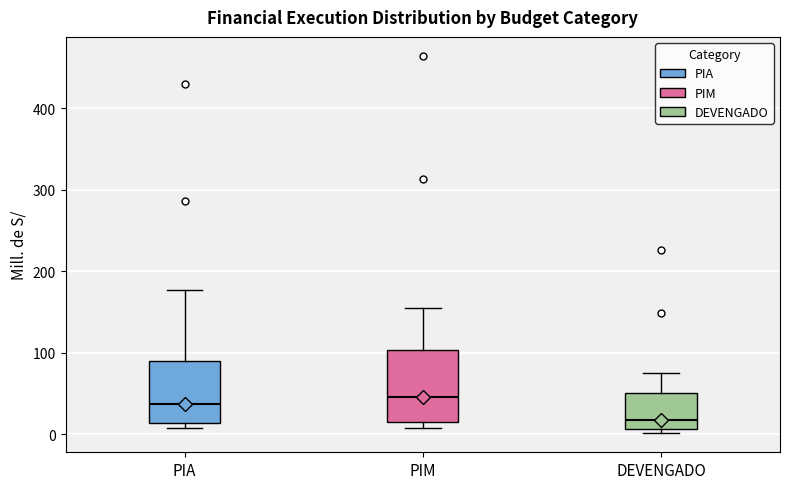

Where does the upper whisker of the box for DEVENGADO end on the y-axis? The values are not printed on the chart, so give them approximately, as read against the axis.

70